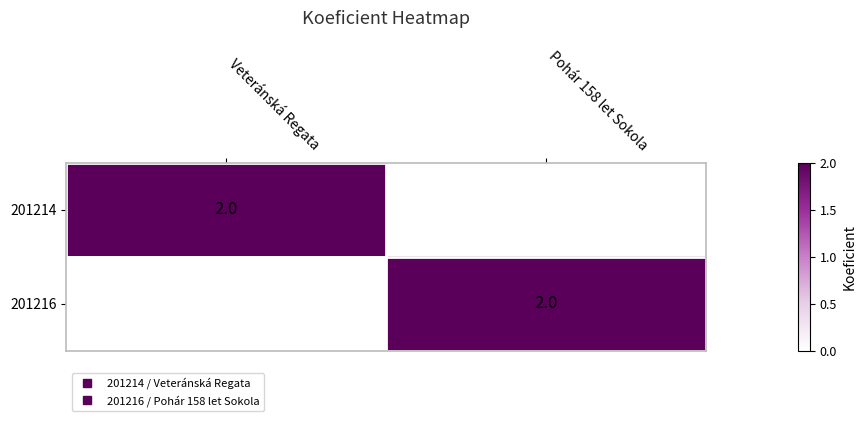

How many positive values does the 201216 series have?

1